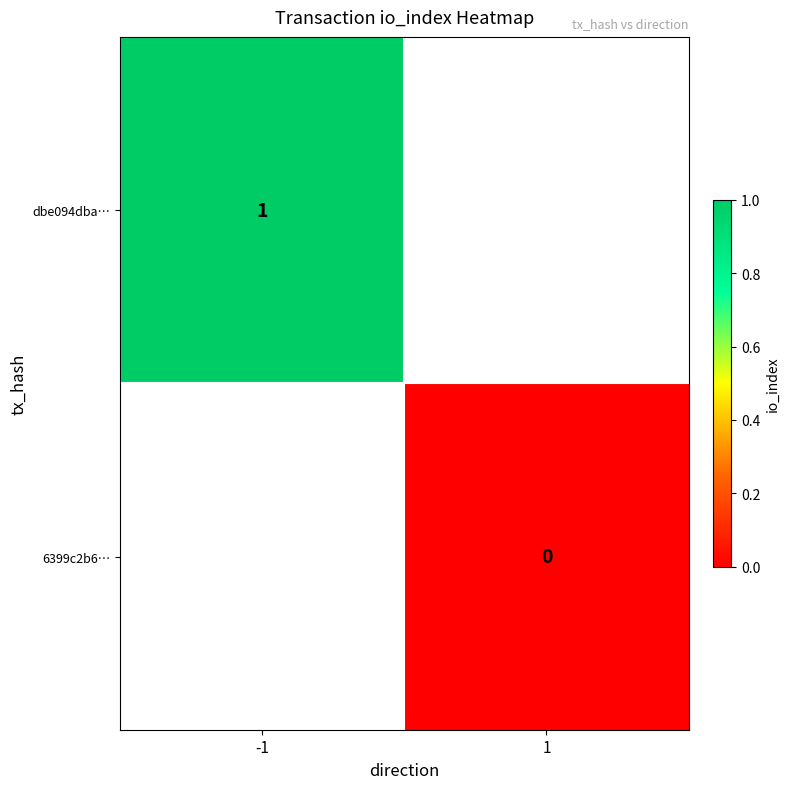

Count the number of categories in the chart.

2